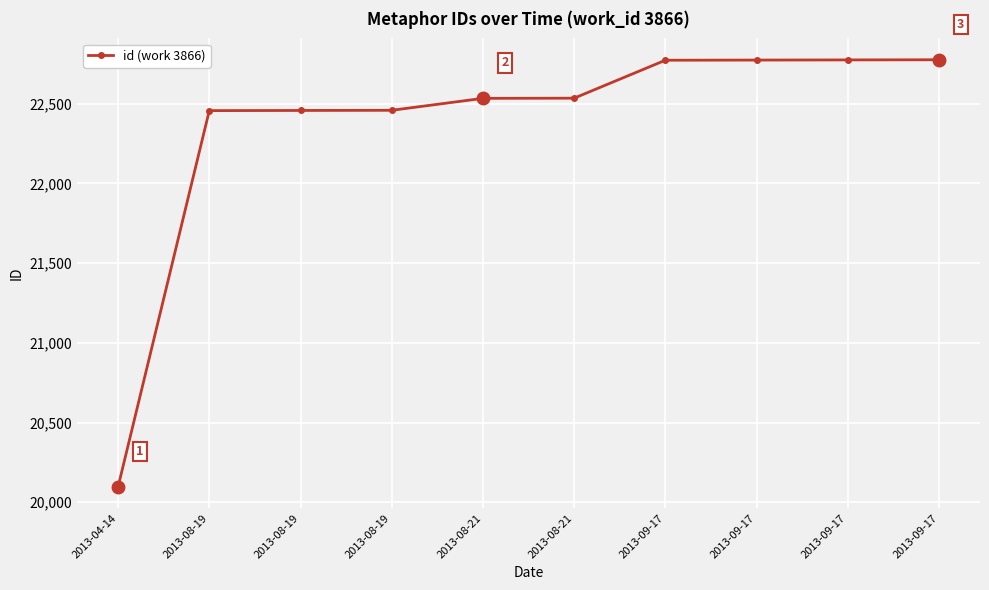

Between 2013-04-14 and 2013-08-19, which is larger?

2013-08-19